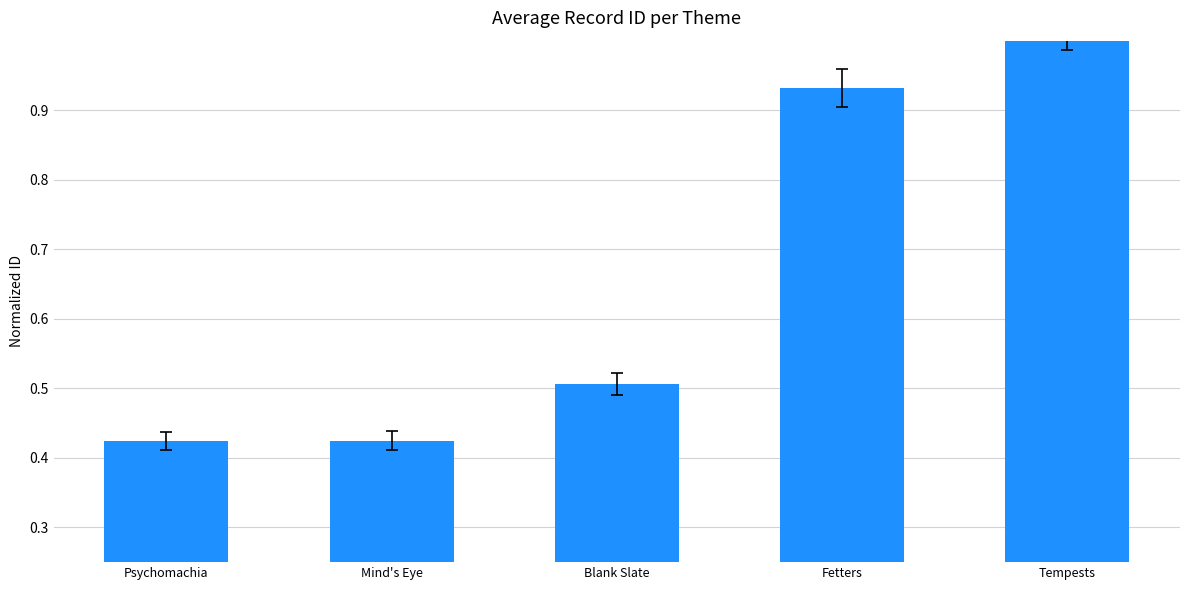

Does the chart contain stacked bars?

No